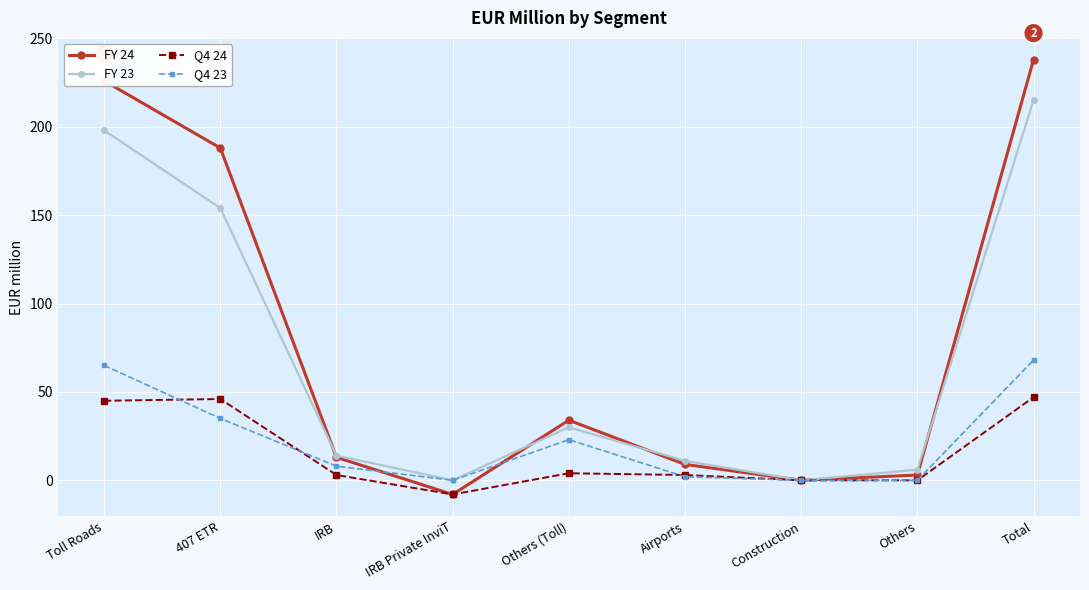

Rank the series by their maximum value, from highest to lowest.

FY 24, FY 23, Q4 23, Q4 24